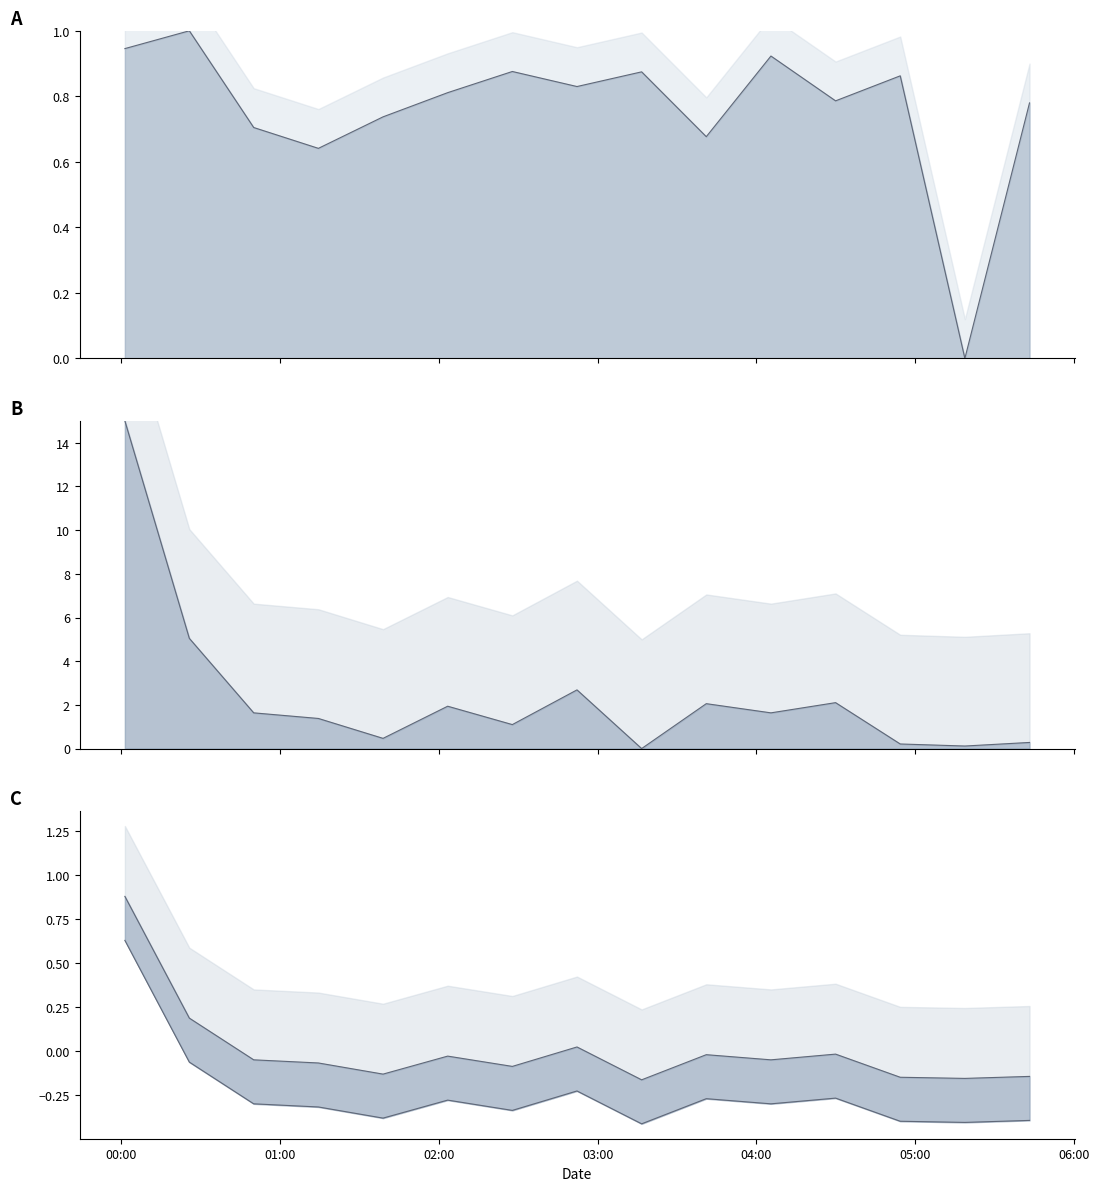

At which label is Samples closest to 0?

2024/01/17 05:18:42